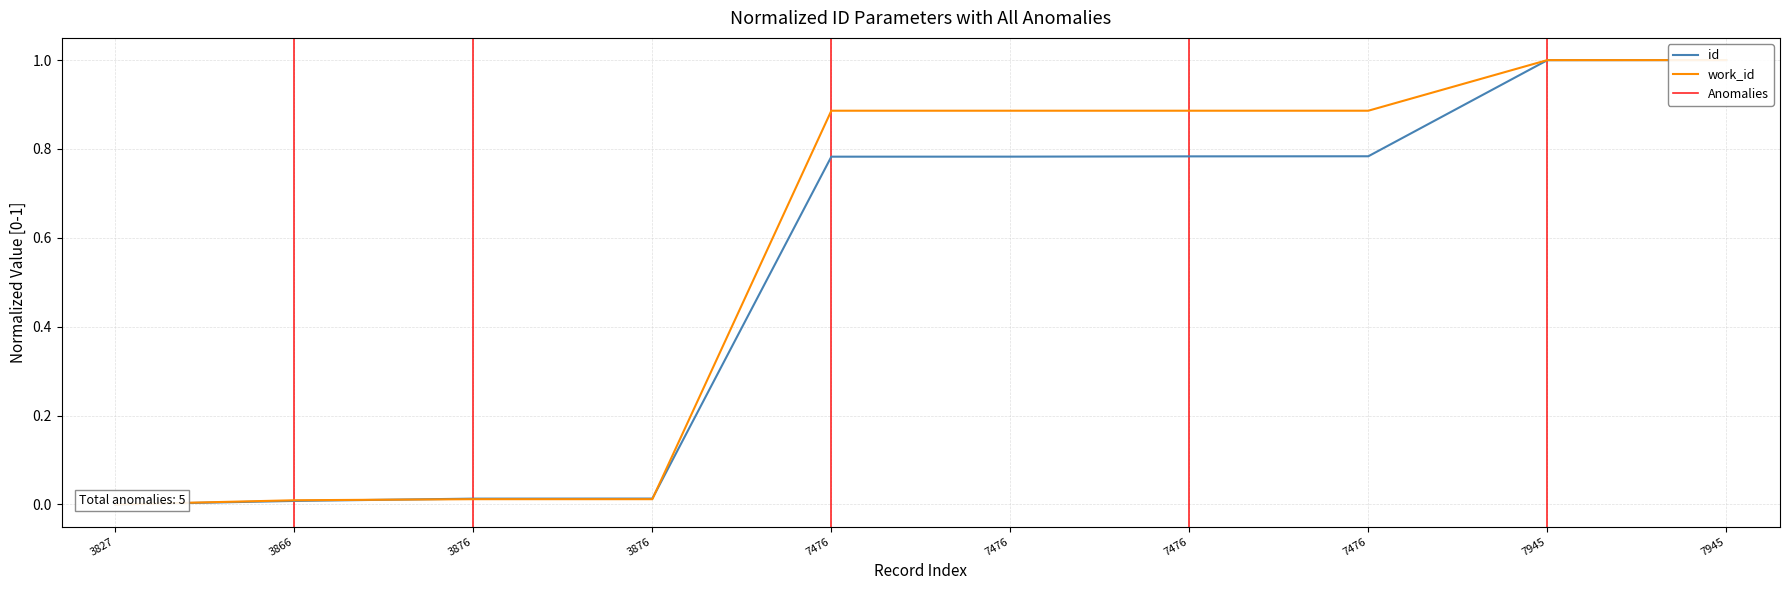

Between 3876 and 7476, which series saw the biggest shift?

work_id